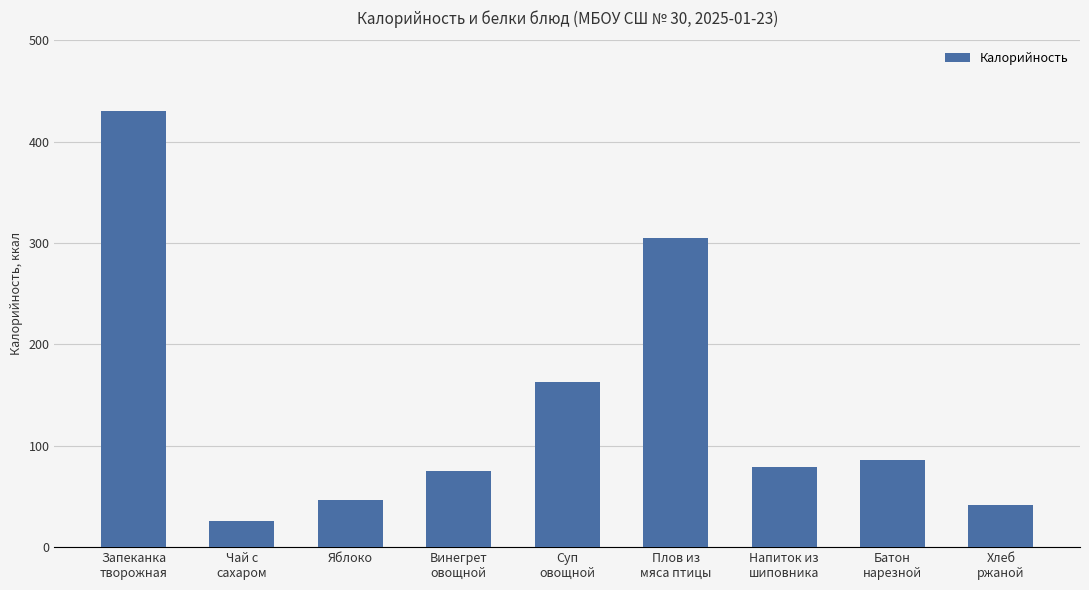

Where does the data first go above 79?

Запеканка
творожная